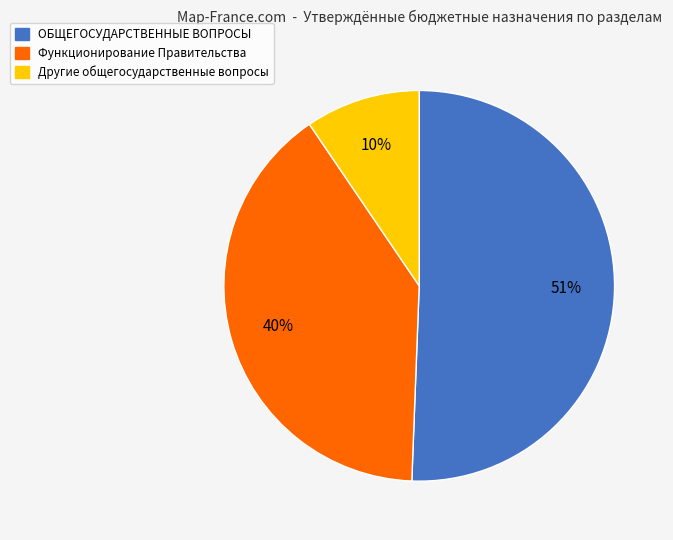

Is the sum of Другие общегосударственные вопросы and Функционирование Правительства greater than half?

No